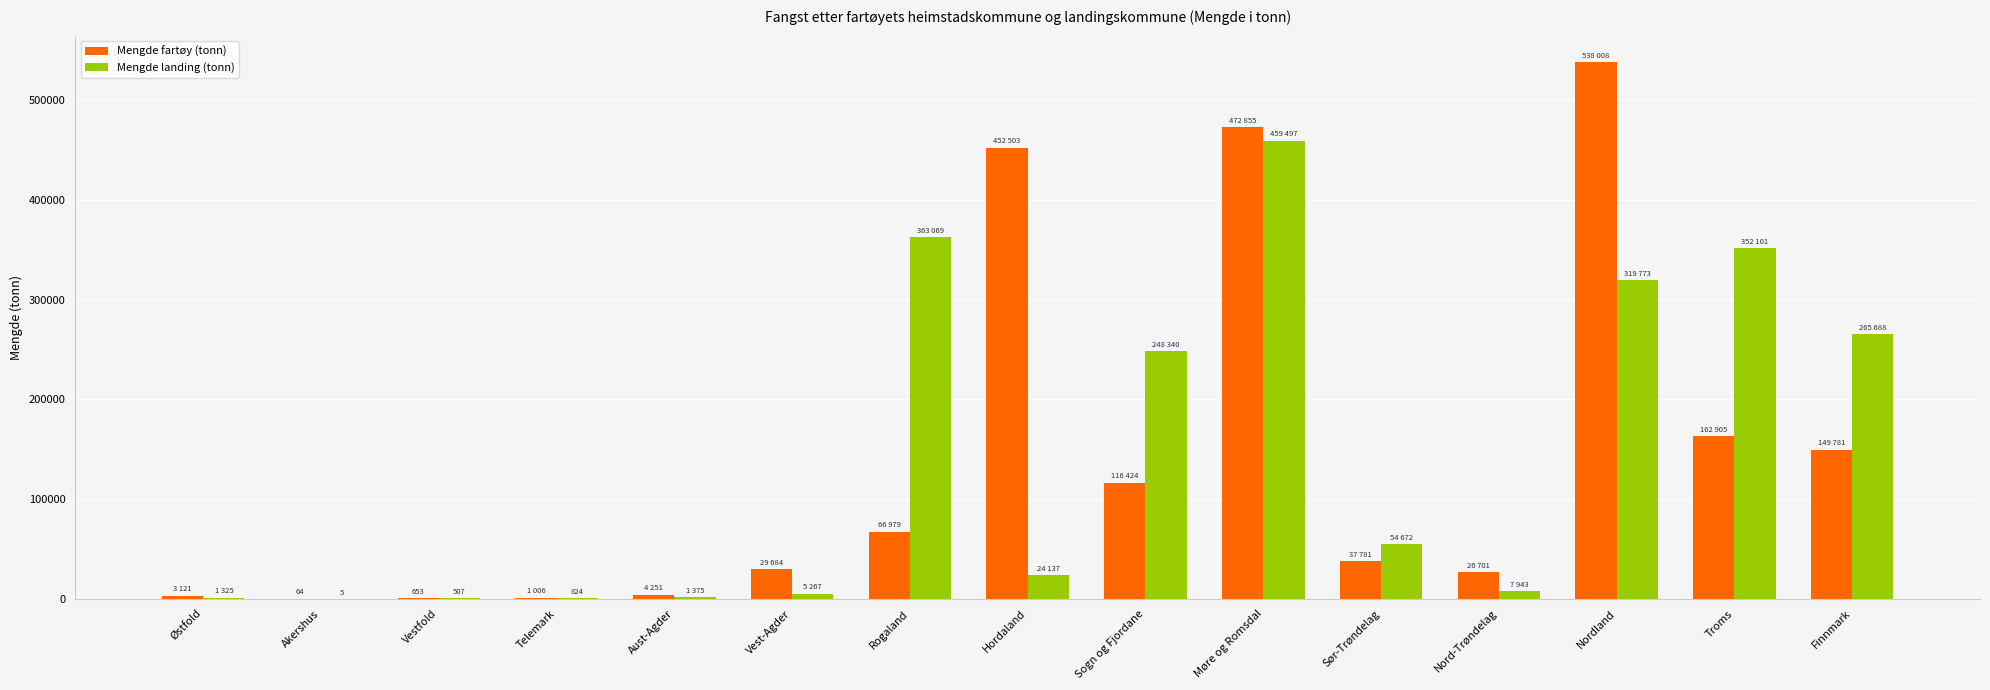

At which category is the sum across all series the highest?

Møre og Romsdal